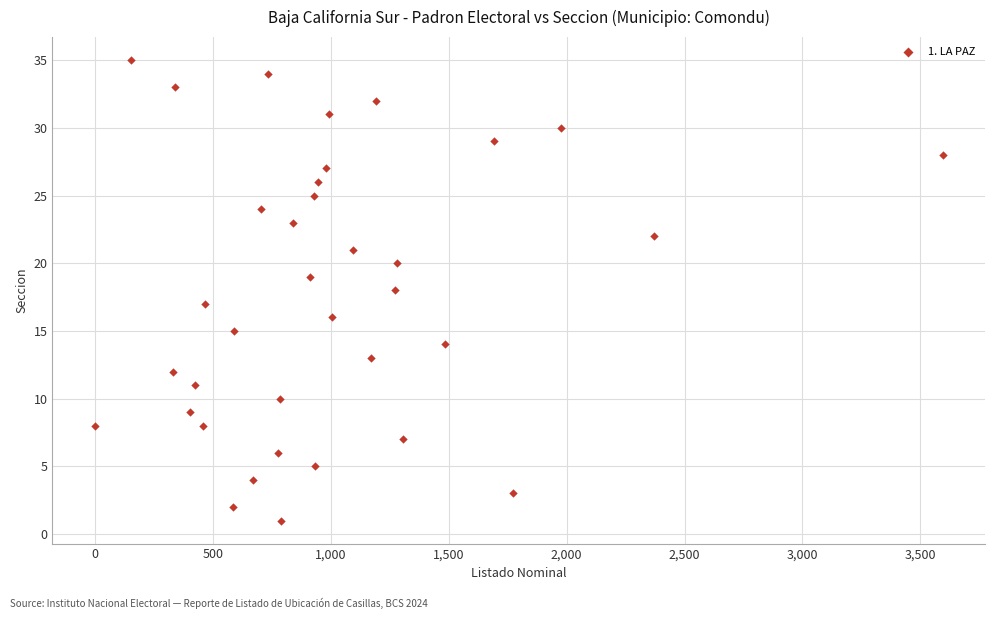

What is the range of X values (max minus min)?

3594